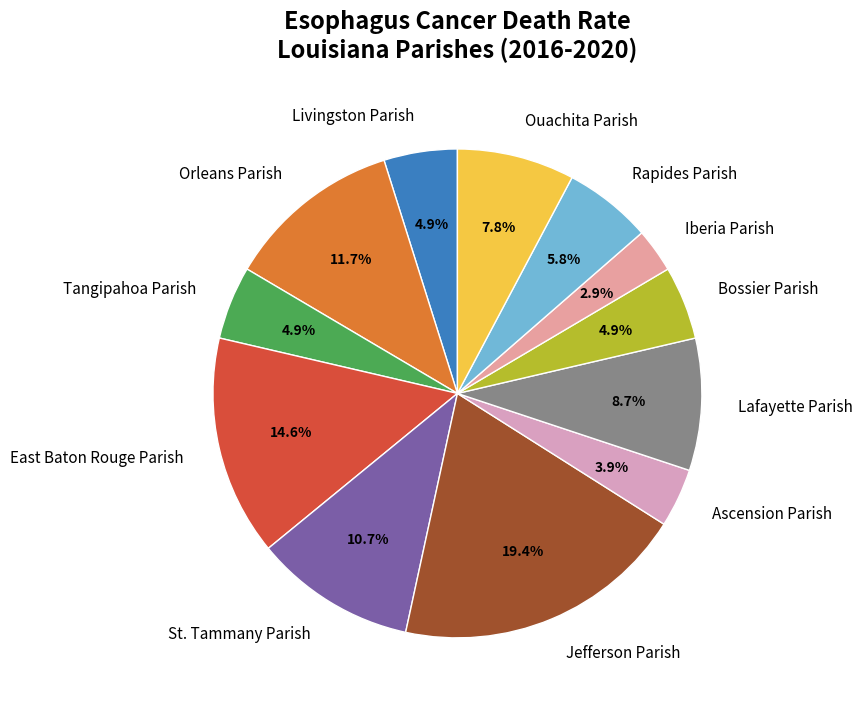

Is Iberia Parish the majority of the pie?

No